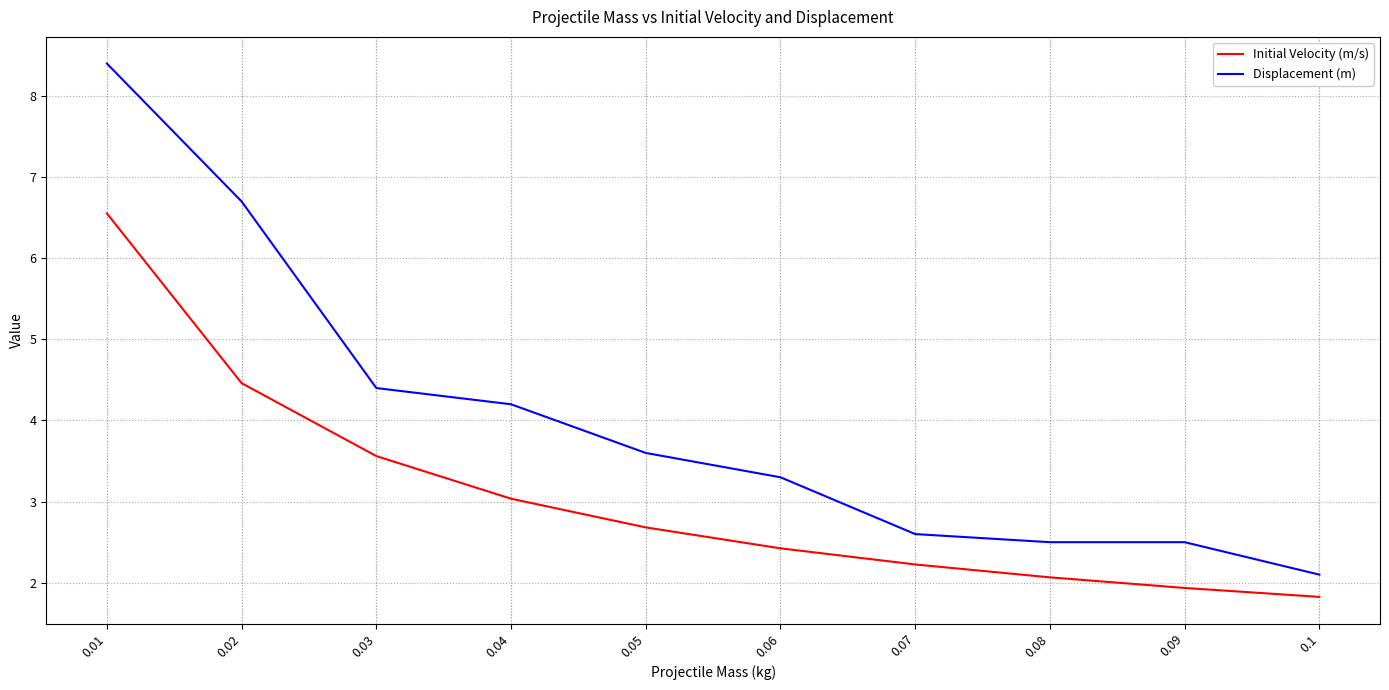

At how many categories does at least one series exceed 6?

2